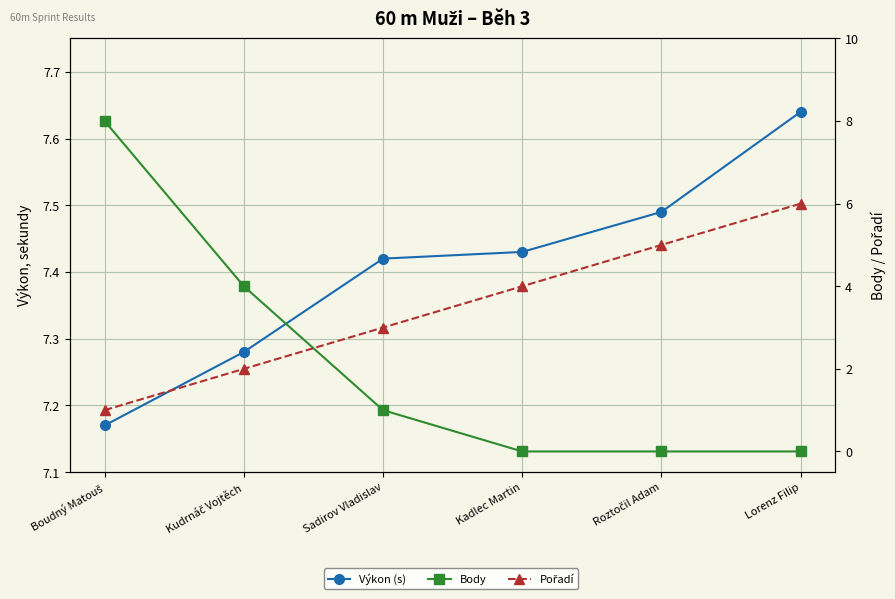

What is the minimum value for Pořadí?

1.0